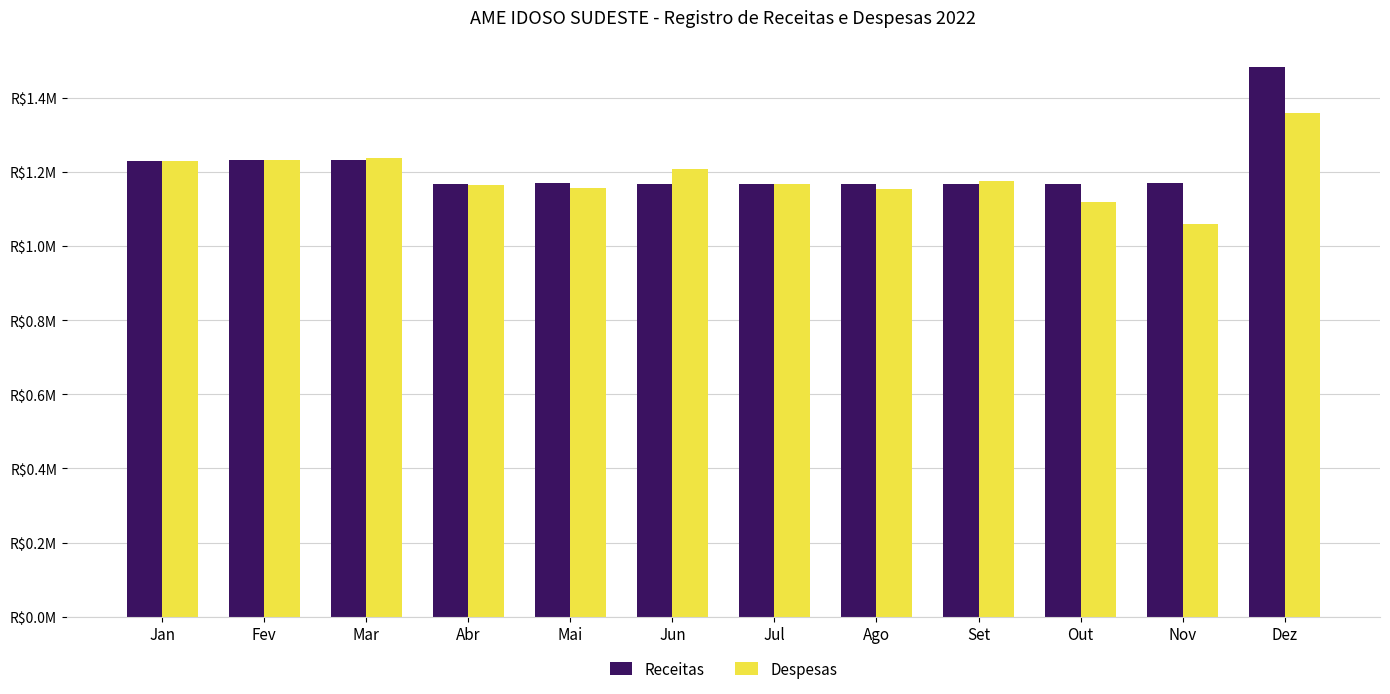

Which category has the highest value in the Receitas series?

Dez